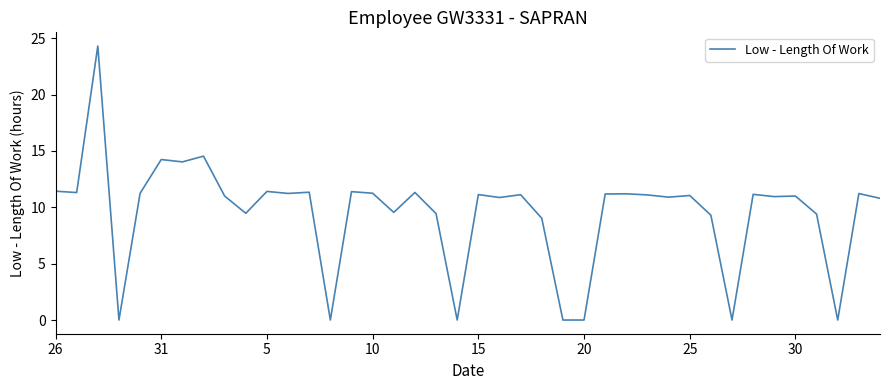

What is the difference between the maximum and minimum values?

24.3